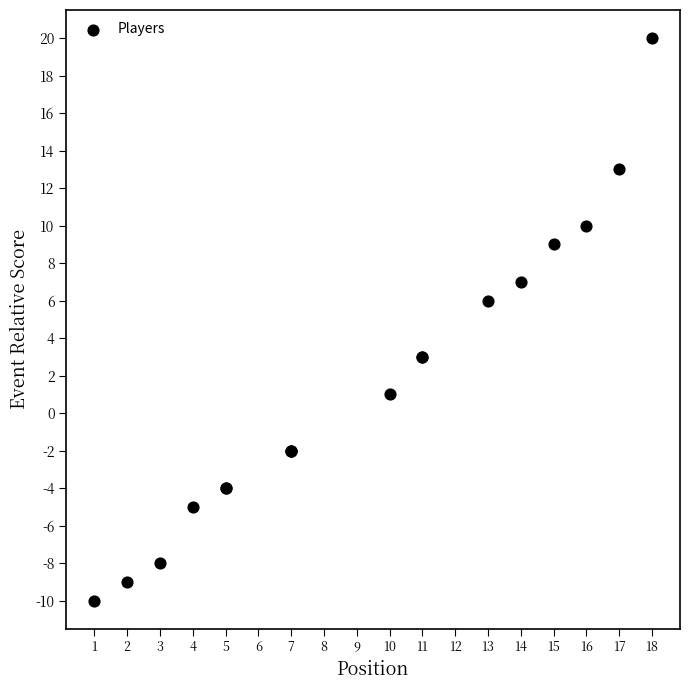

What Y value in the scatter plot is closest to 5?

6